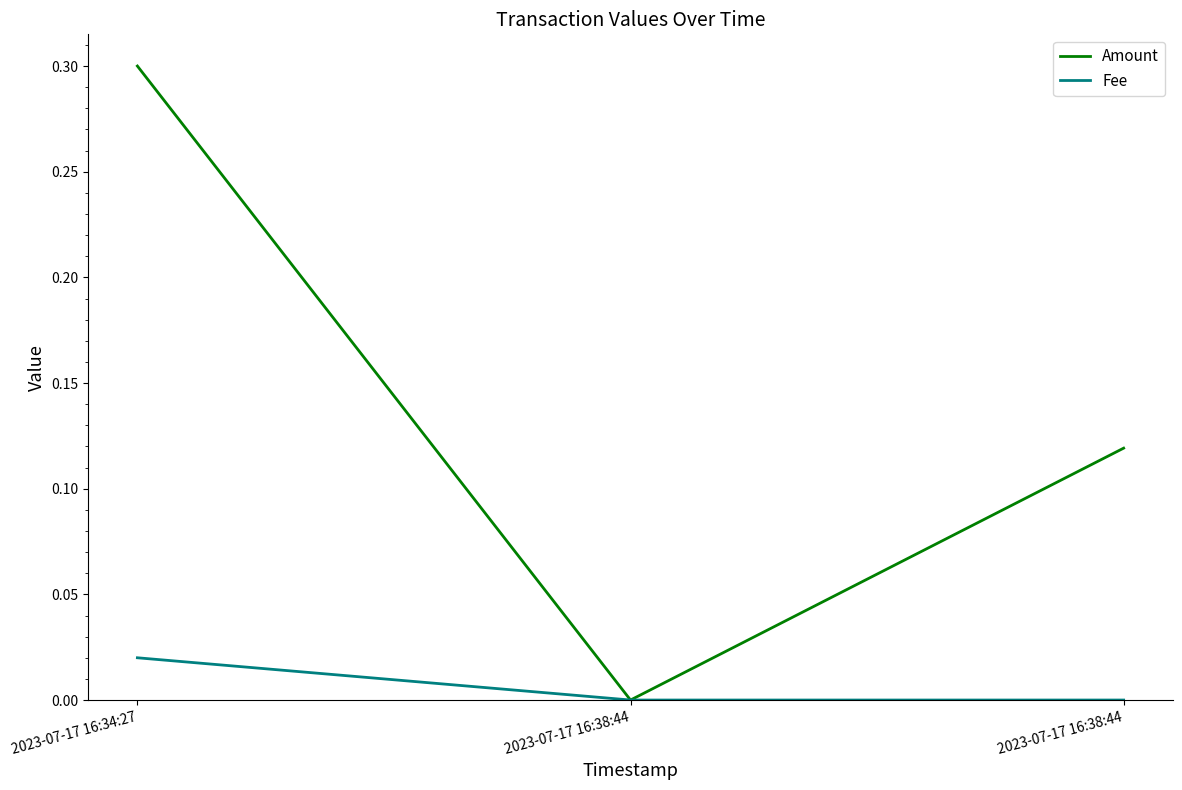

How many Fee values are between 0 and 1?

3